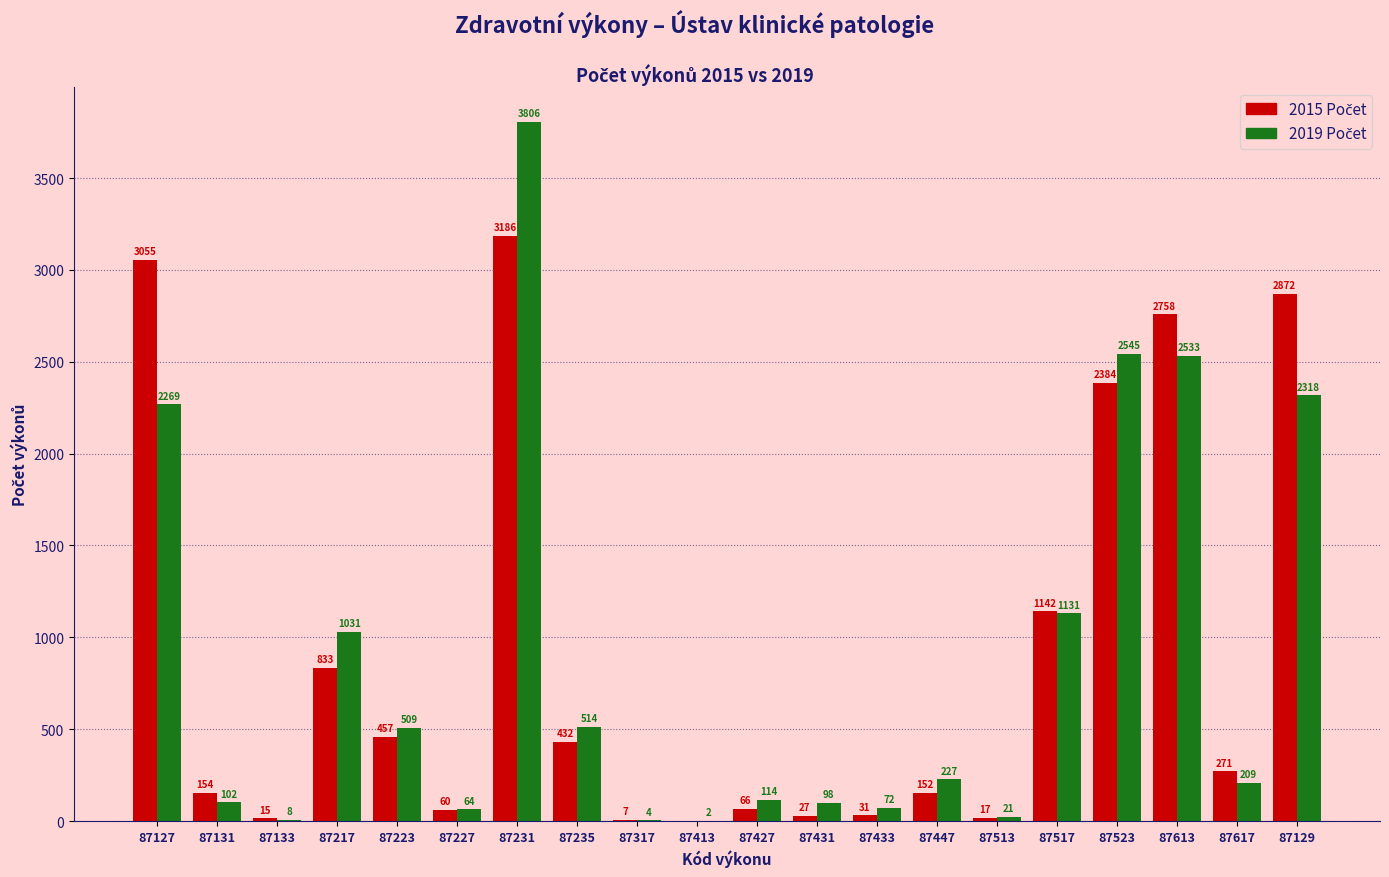

At which category is the sum across all series the highest?

87231